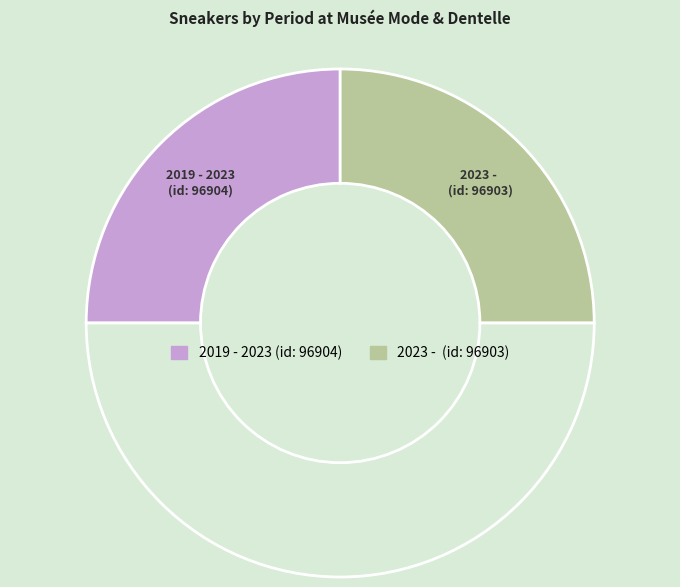

Which slice is the largest?

2019 - 2023